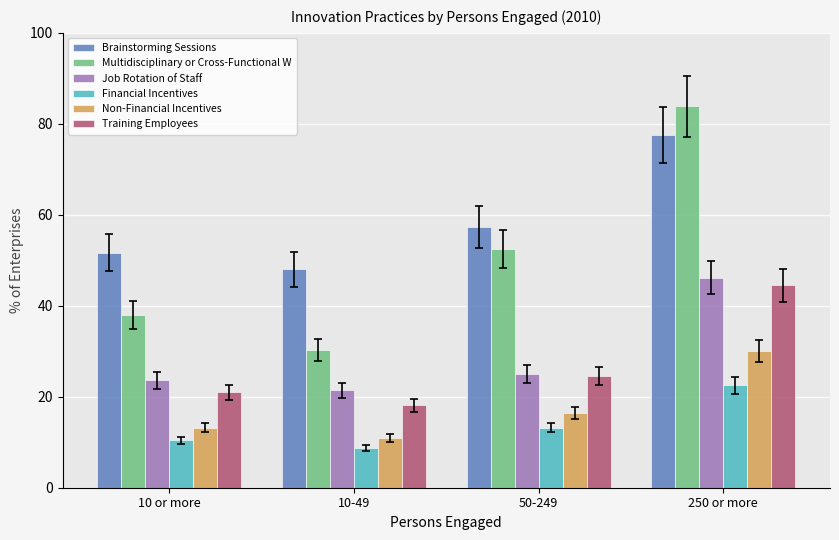

Which series has the largest total across all categories?

Brainstorming Sessions